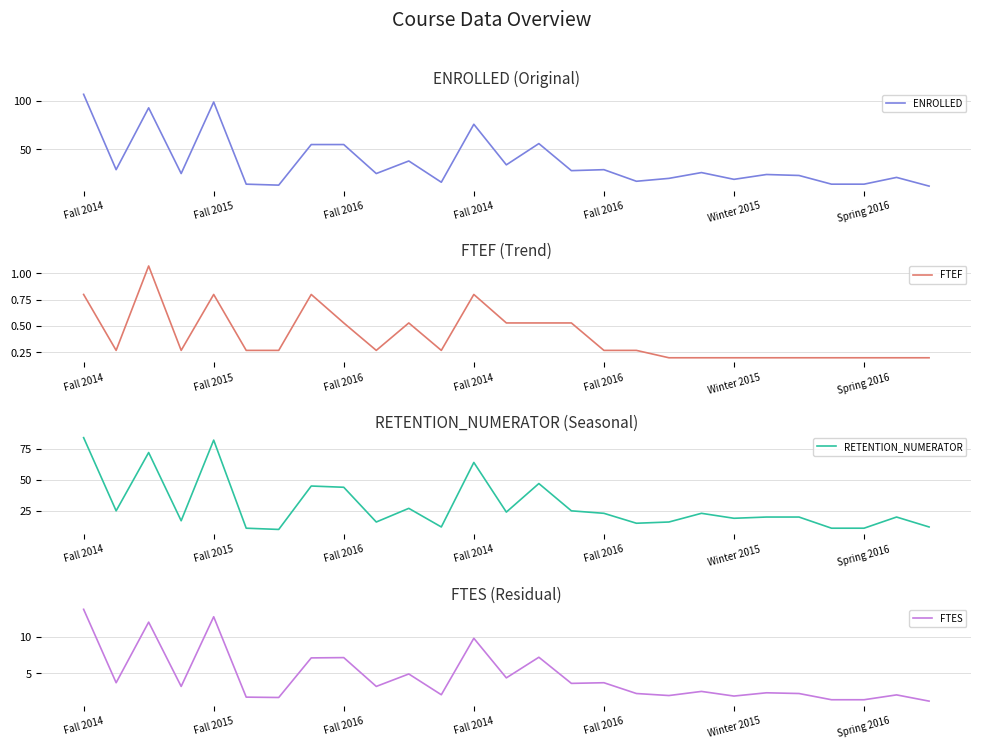

Is it true that ENROLLED equals 10.7 at 22?

False